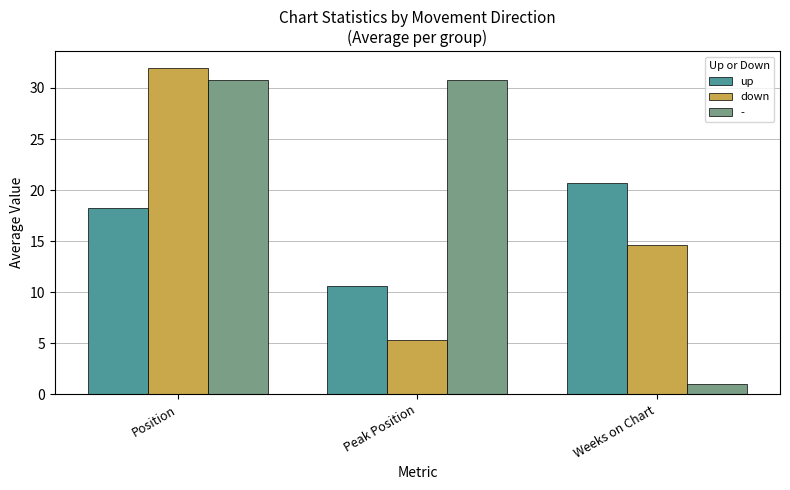

What is the total value across all series at Position?

81.0